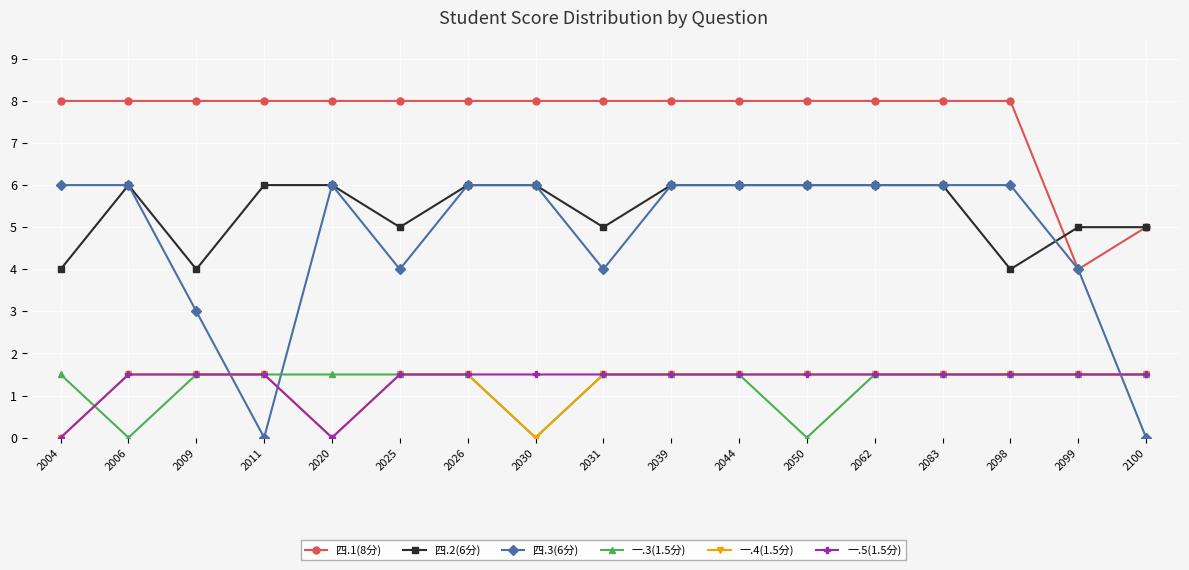

How many data points in 四.3(6分) are less than 6?

6